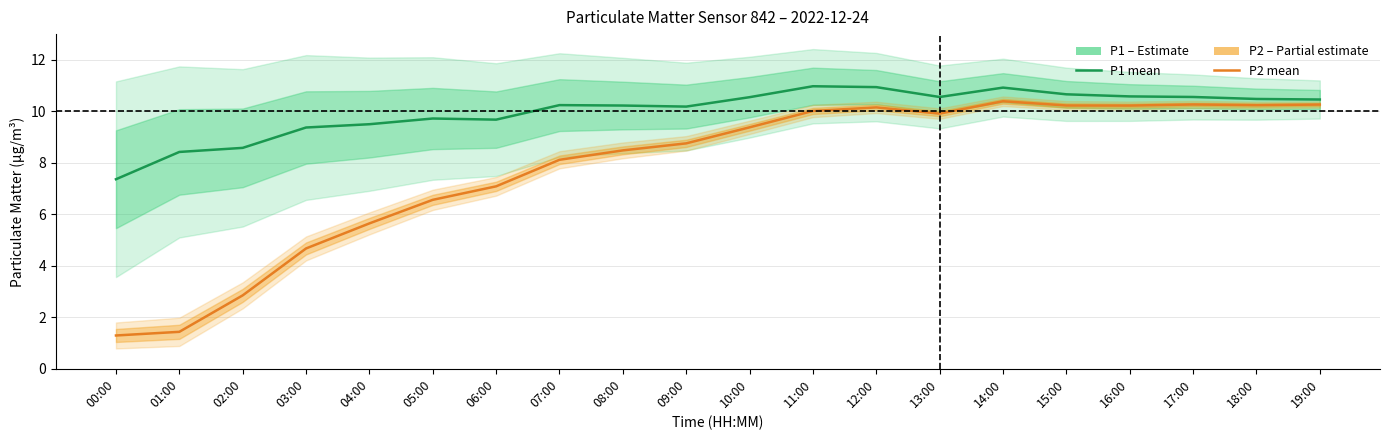

Reading right to left, what are all the values shown in this chart?

P1 (PM10): 10.5	10.5	10.6	10.6	10.7	10.9	10.6	10.9	11.0	10.6	10.2	10.2	10.2	9.7	9.7	9.5	9.4	8.6	8.4	7.4
P2 (PM2.5): 10.3	10.2	10.3	10.2	10.2	10.4	9.9	10.2	10.0	9.4	8.8	8.5	8.1	7.1	6.6	5.6	4.7	2.9	1.4	1.3